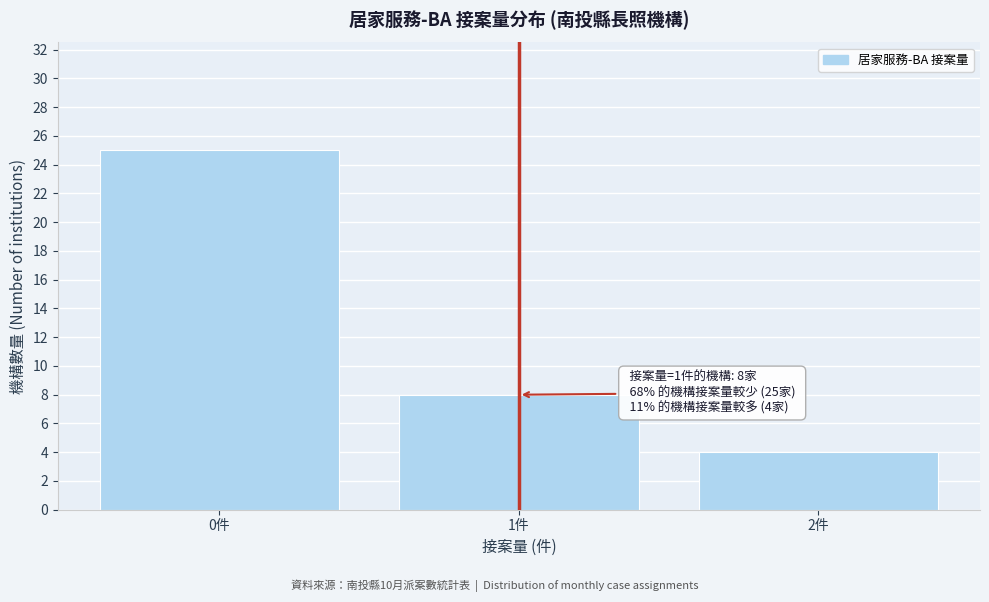

Reading right to left, what are all the values shown in this chart?

4	8	25